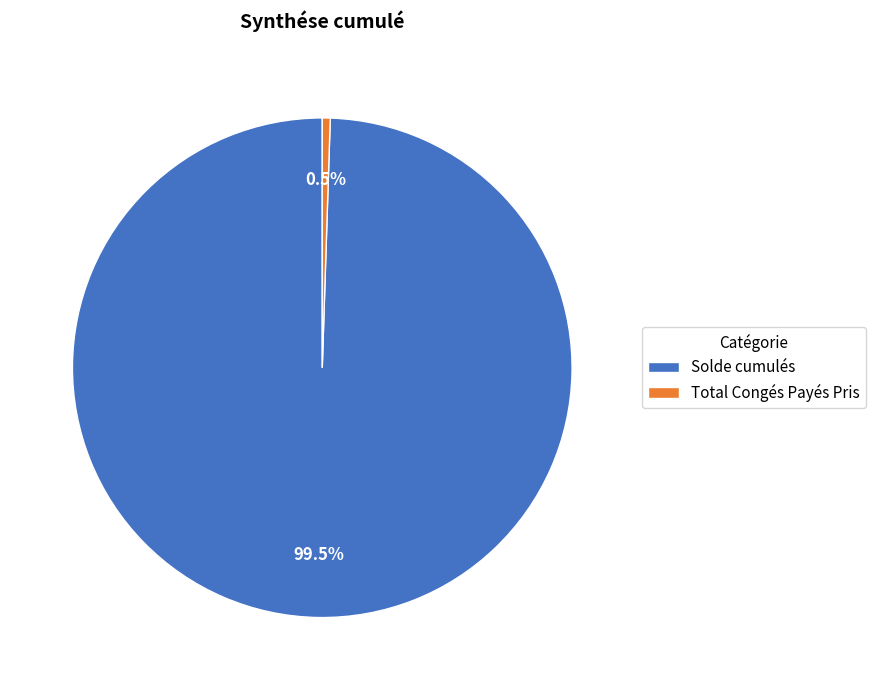

Which has a higher value, Solde cumulés or Total Congés Payés Pris?

Solde cumulés